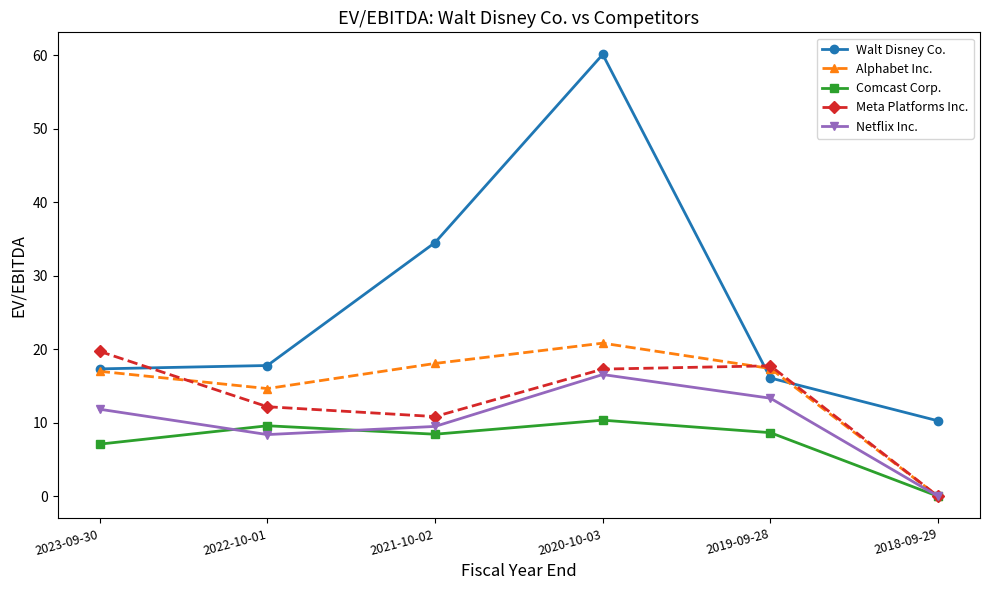

Does the chart display data point markers on the line(s)?

Yes